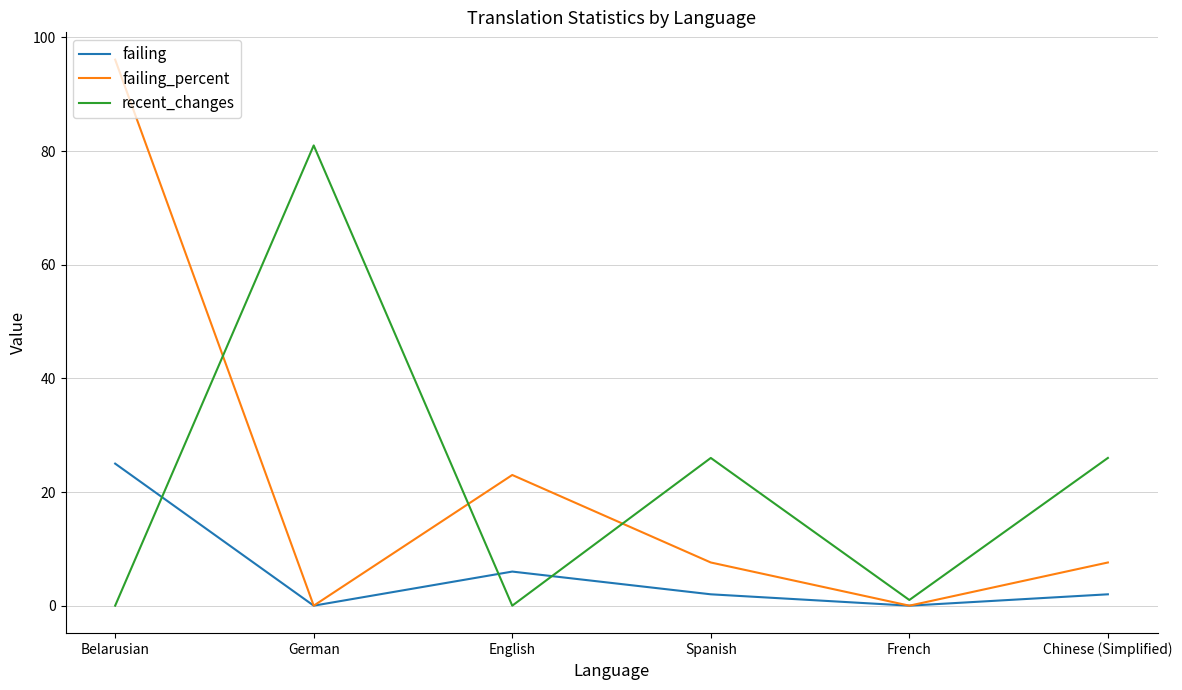

What is the sum of all failing values?

35.0